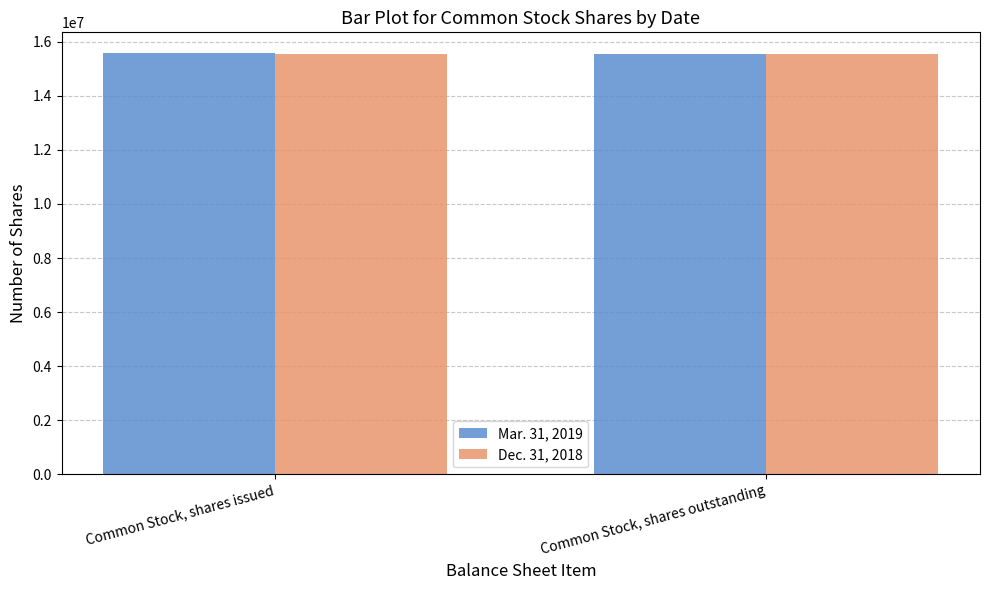

What is the value of the Dec. 31, 2018 bar at the 1st from the left?

15559658